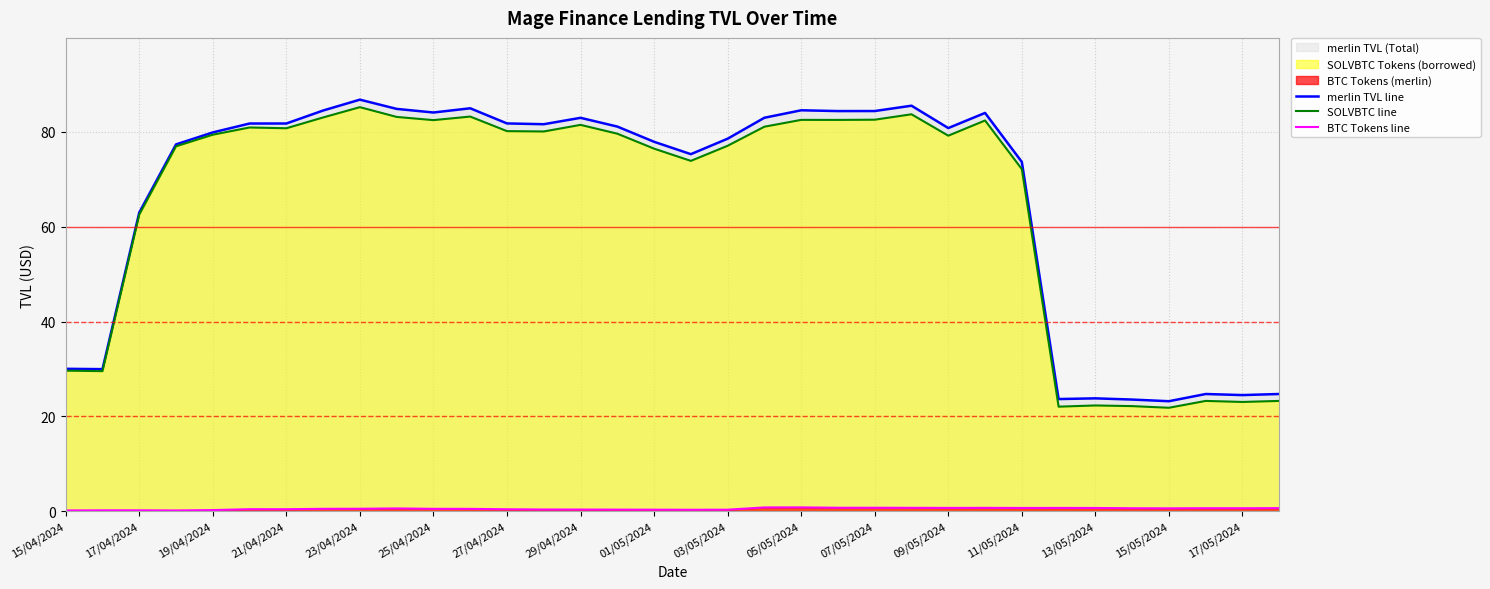

The value of merlin TVL line at 15/04/2024 is 20.1. True or false?

False